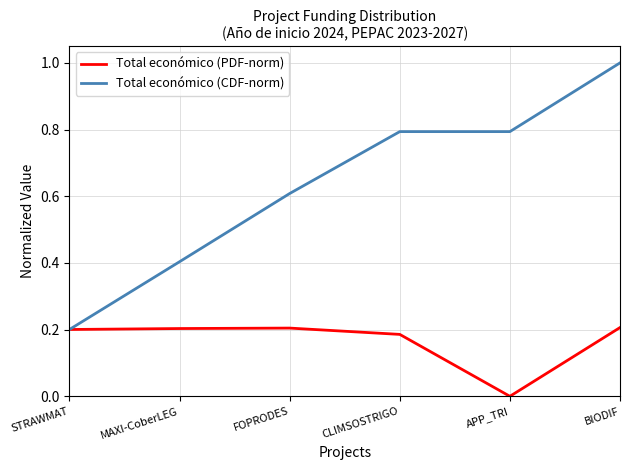

True or false: Total económico (CDF-norm) has a value of 0.6 at FOPRODES.

True